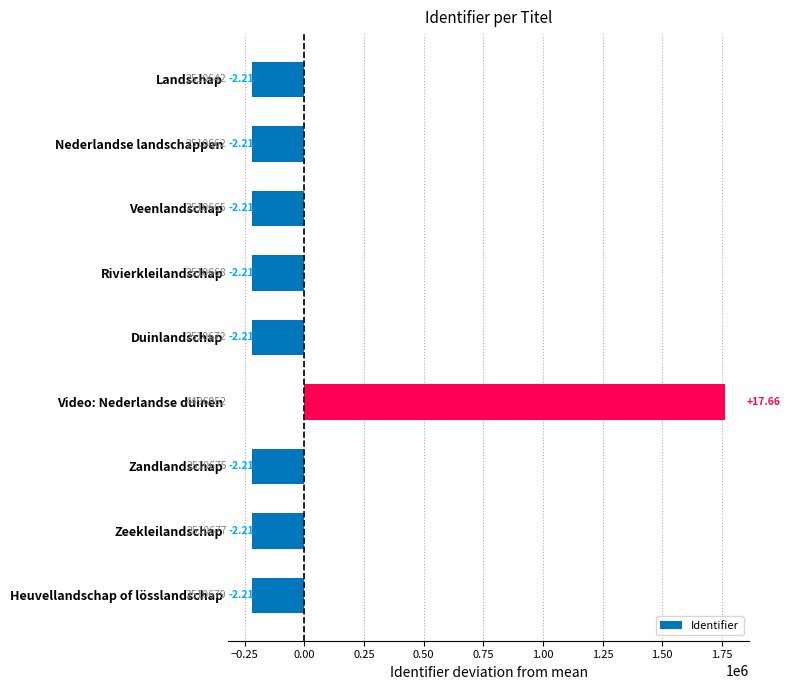

How many bars are there in total?

9